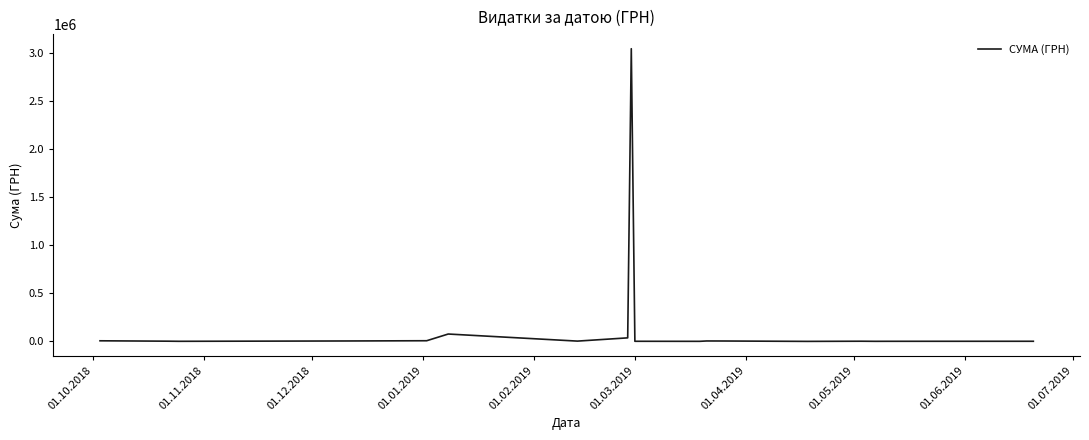

What is the maximum value shown in the chart?

3043706.1